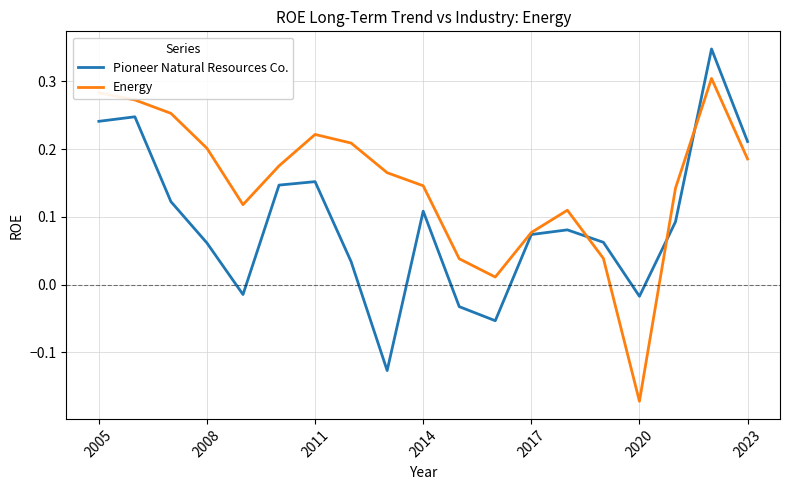

Rank the series by their maximum value, from lowest to highest.

Energy, Pioneer Natural Resources Co.